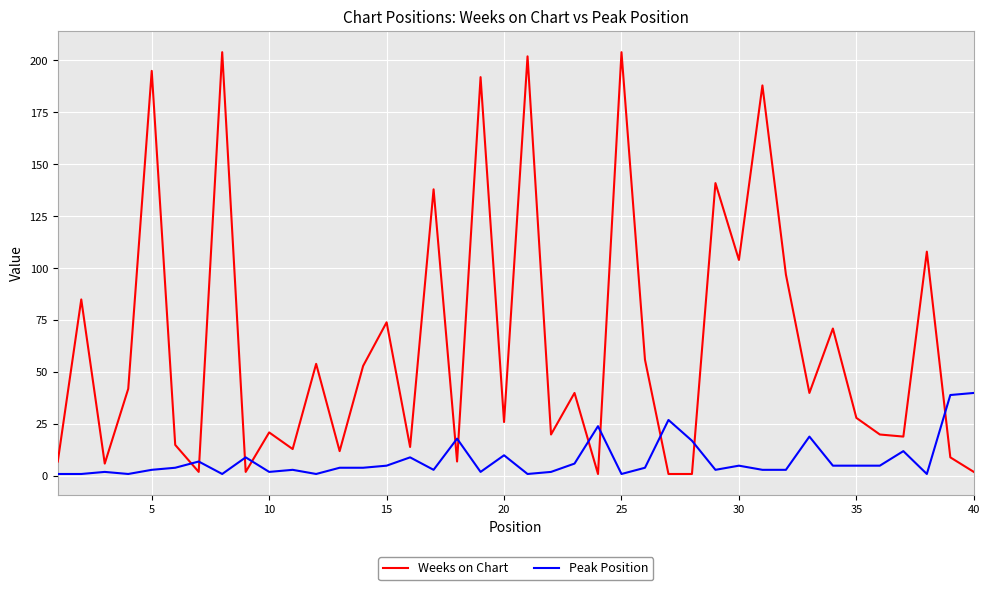

At how many categories does at least one series exceed 175?

6